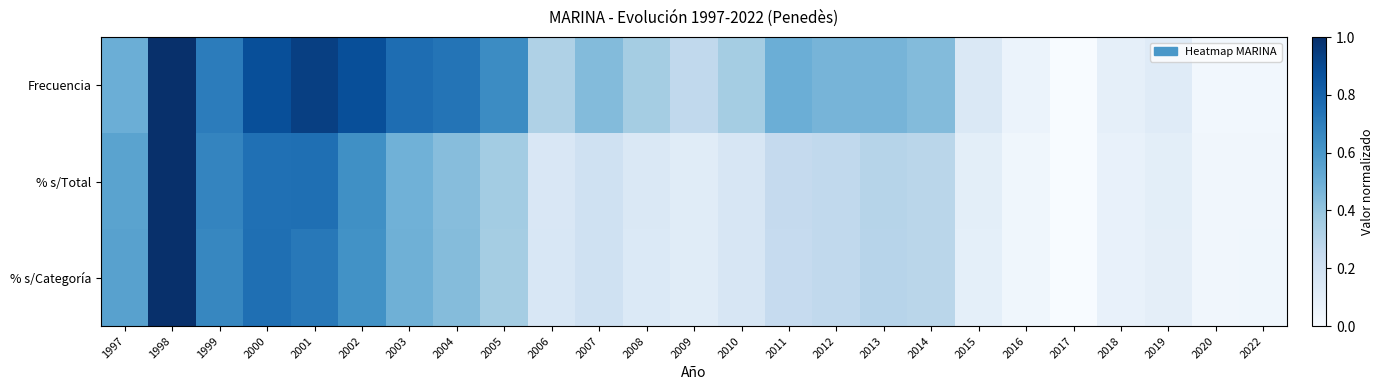

The Frecuencia series shows 0.5 at 1997. True or false?

True